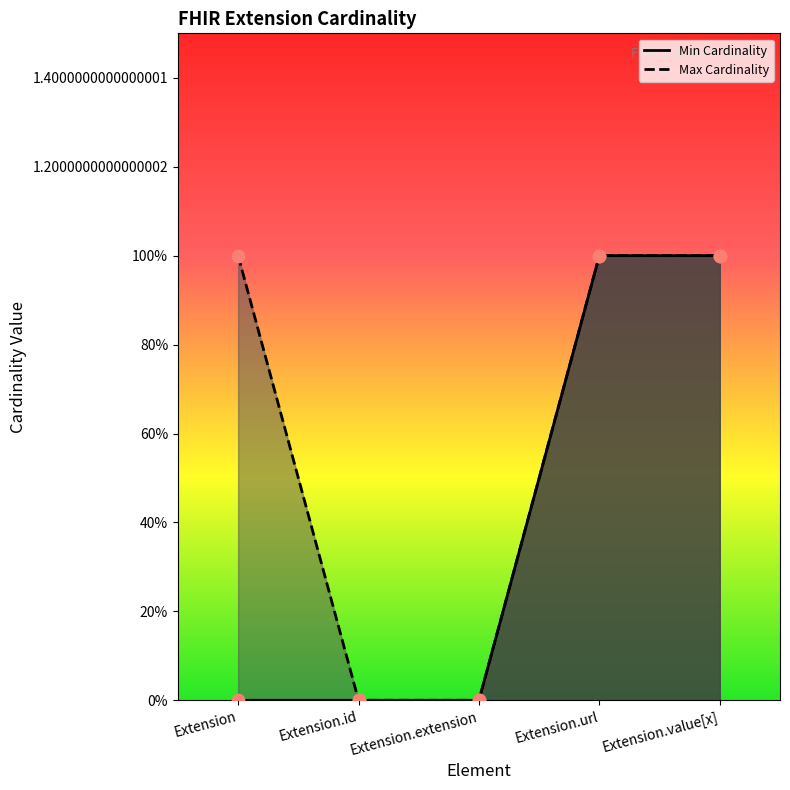

Which series contains the lowest Y value?

Min Cardinality